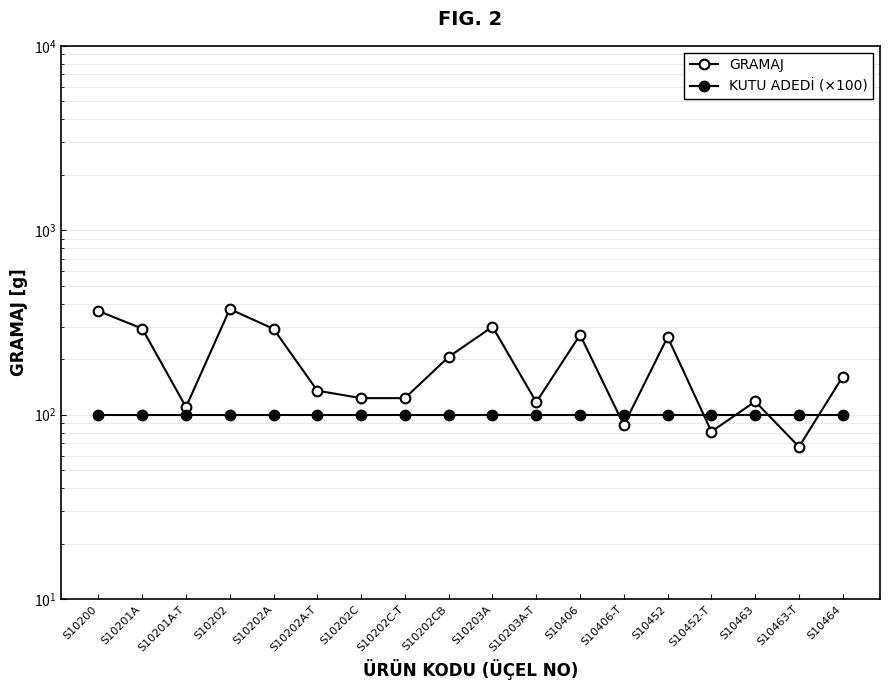

True or false: GRAMAJ has more than 0 points higher than both neighbors.

True